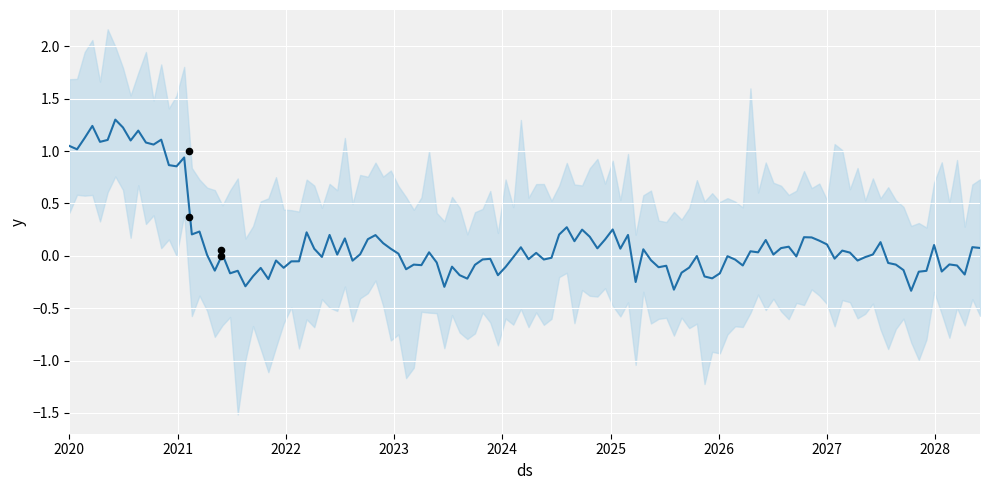

Approximately how many times larger is the value at 2021-02-08 compared to 2021-02-08?

0.4